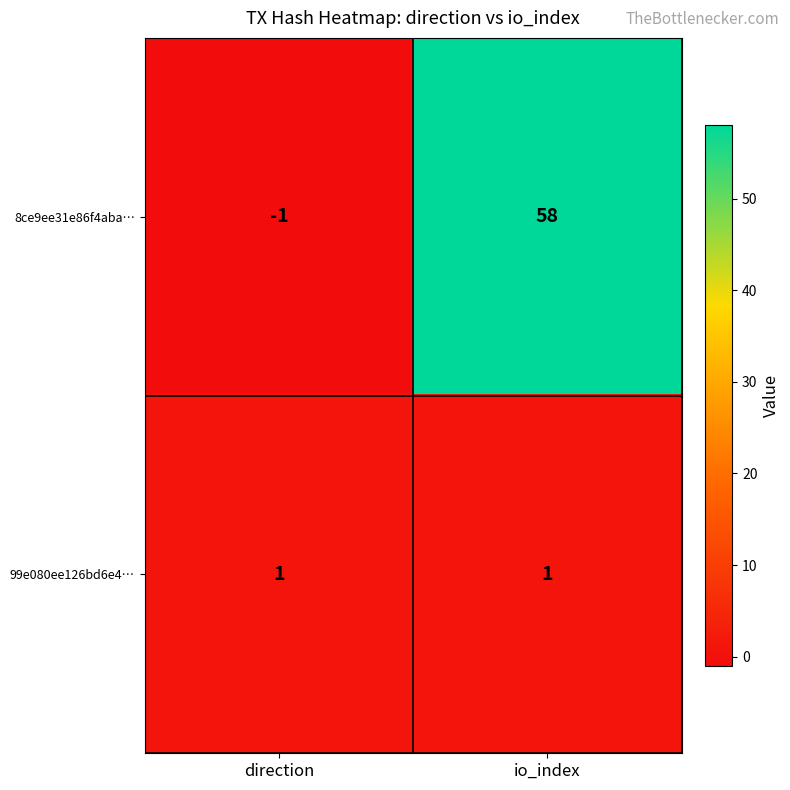

How many categories are shown in the chart?

2